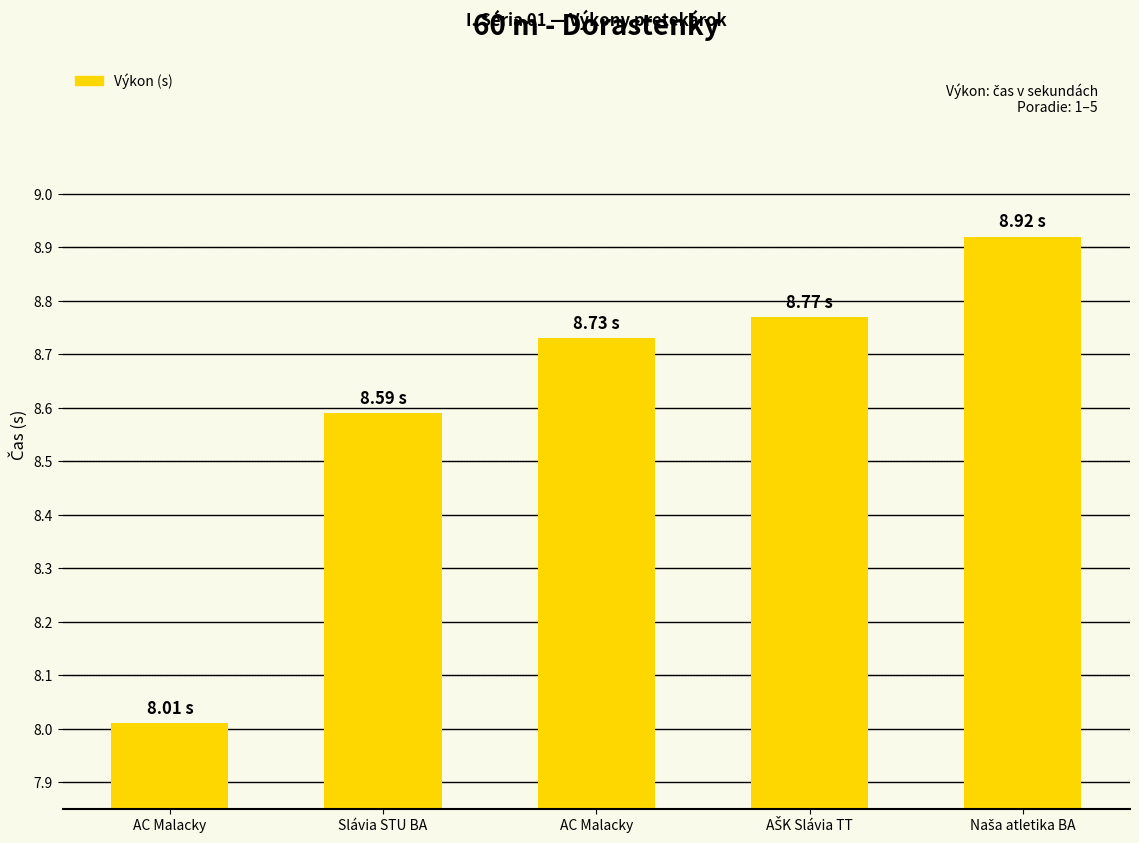

List the labels in order of value, largest first.

Naša atletika BA, AŠK Slávia TT, AC Malacky, Slávia STU BA, AC Malacky